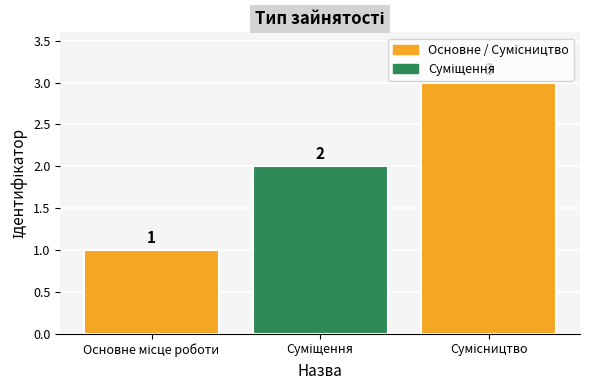

What is the greatest value displayed?

3